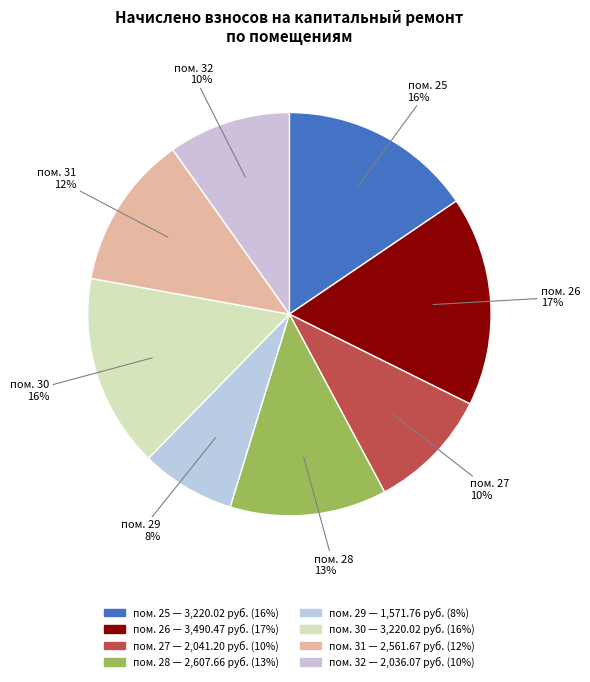

How many segments does this pie chart have?

8